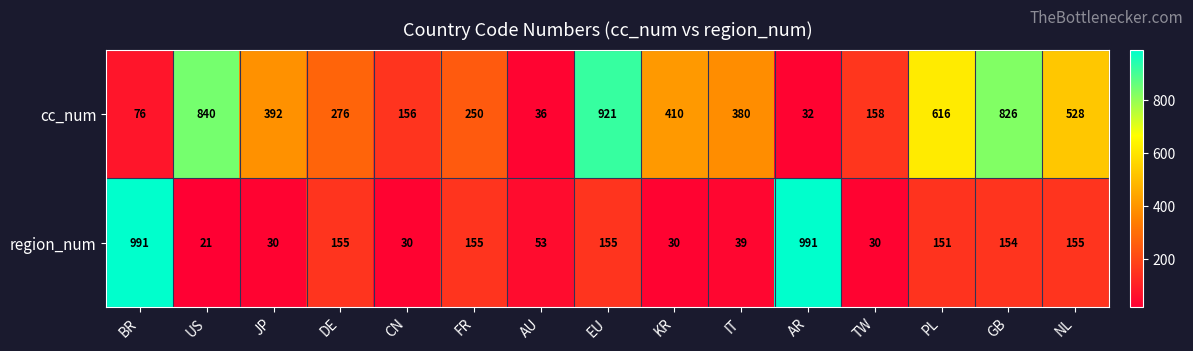

Reading left to right, transcribe all the data shown in this chart.

cc_num: BR=76	US=840	JP=392	DE=276	CN=156	FR=250	AU=36	EU=921	KR=410	IT=380	AR=32	TW=158	PL=616	GB=826	NL=528
region_num: BR=991	US=21	JP=30	DE=155	CN=30	FR=155	AU=53	EU=155	KR=30	IT=39	AR=991	TW=30	PL=151	GB=154	NL=155